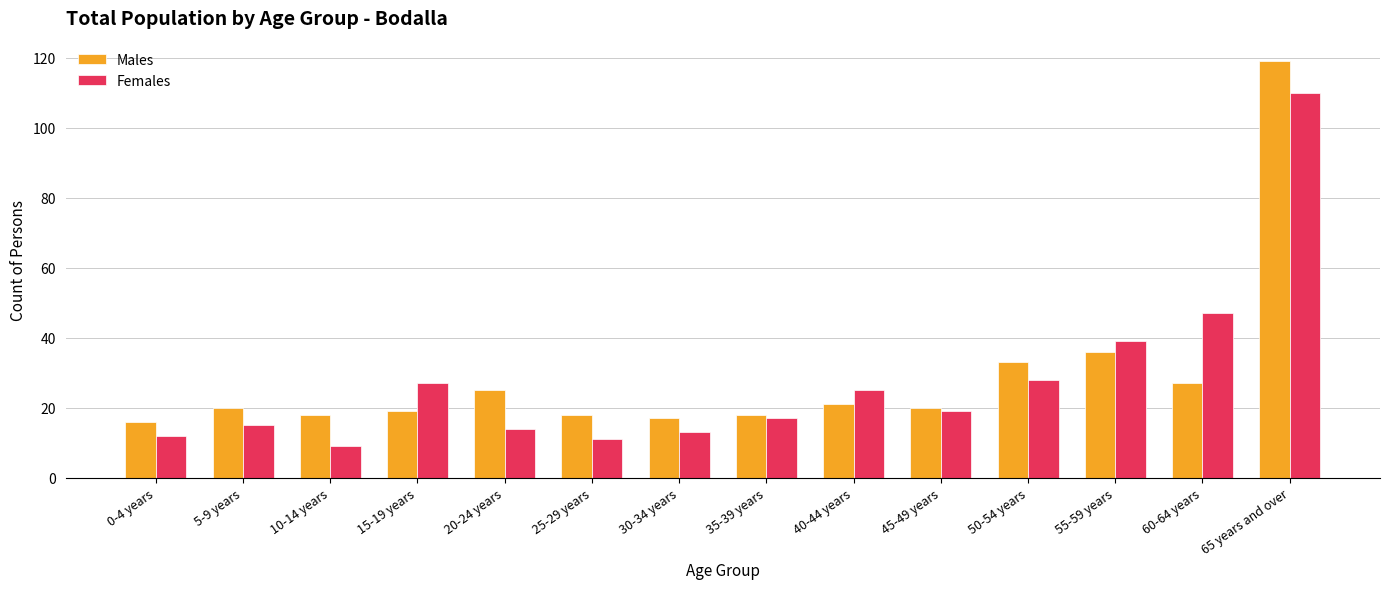

How many groups of bars are there?

14